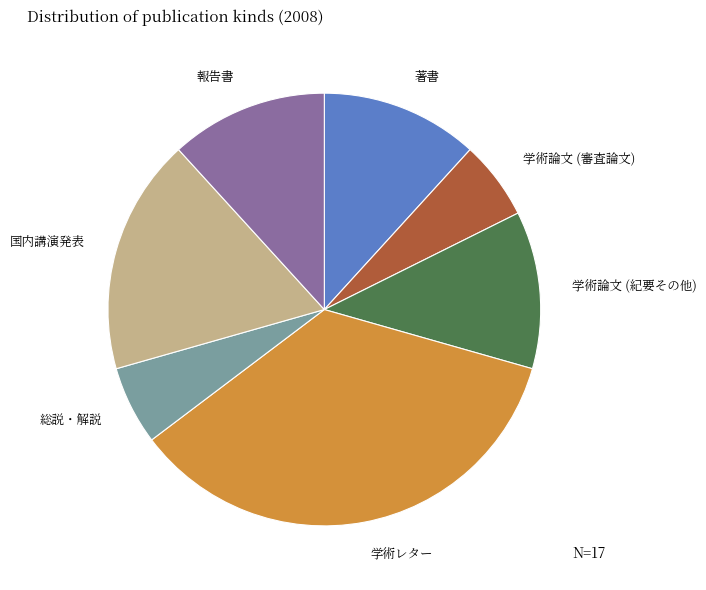

What percentage is NOT represented by 学術論文 (審査論文)?

94.1%